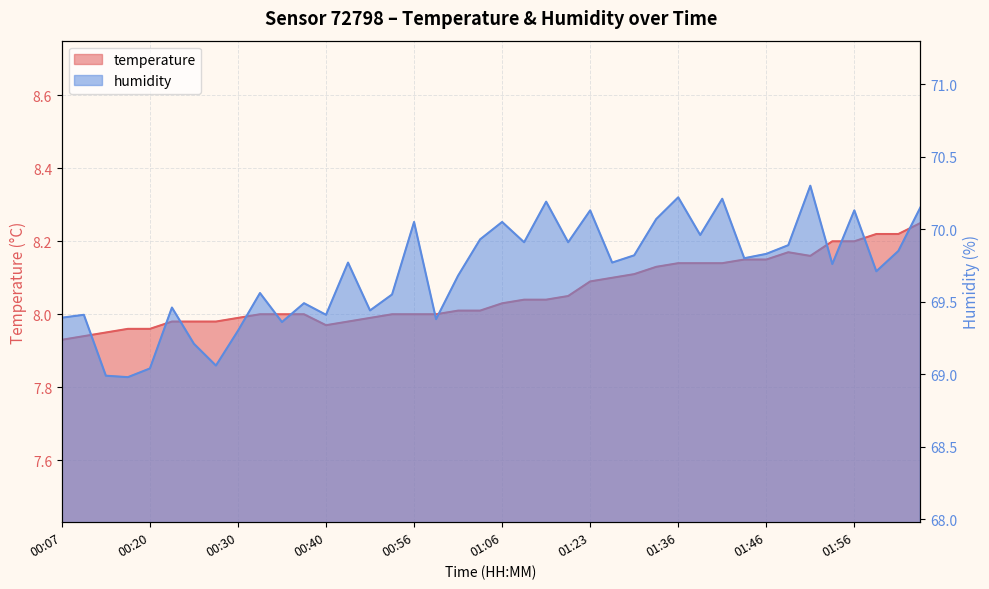

The value of temperature at 01:41 is 11.5. True or false?

False